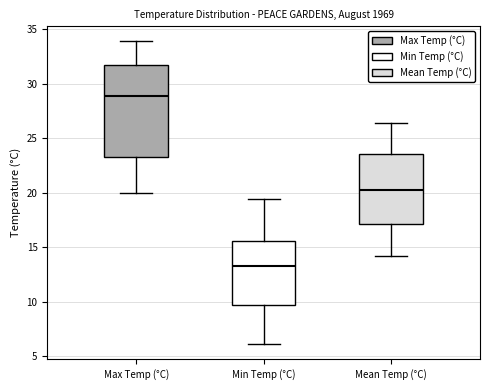

Reading left to right, transcribe this box plot: for each box, give where its median line is, the range the box spans, and where its two whiskers end, as read against the y-axis. The values are not printed on the chart, so give them approximately, as read against the axis.

Max Temp (°C): median 29.0, box 23.5 to 31.5, whiskers 20.0 to 34.0
Min Temp (°C): median 13.5, box 9.5 to 15.5, whiskers 6.0 to 19.5
Mean Temp (°C): median 20.5, box 17.0 to 23.5, whiskers 14.0 to 26.5